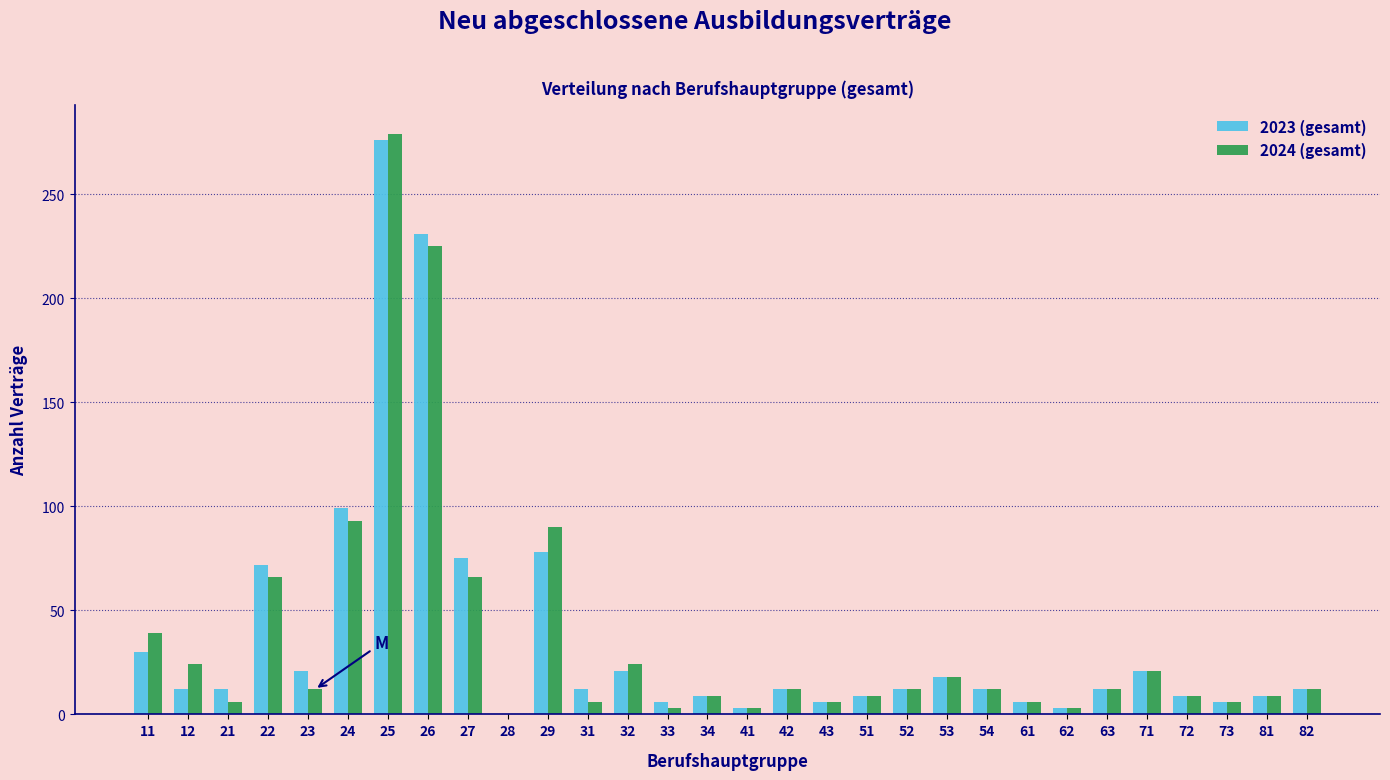

True or false: 2024 (gesamt) has a value of 6 at 61.

True